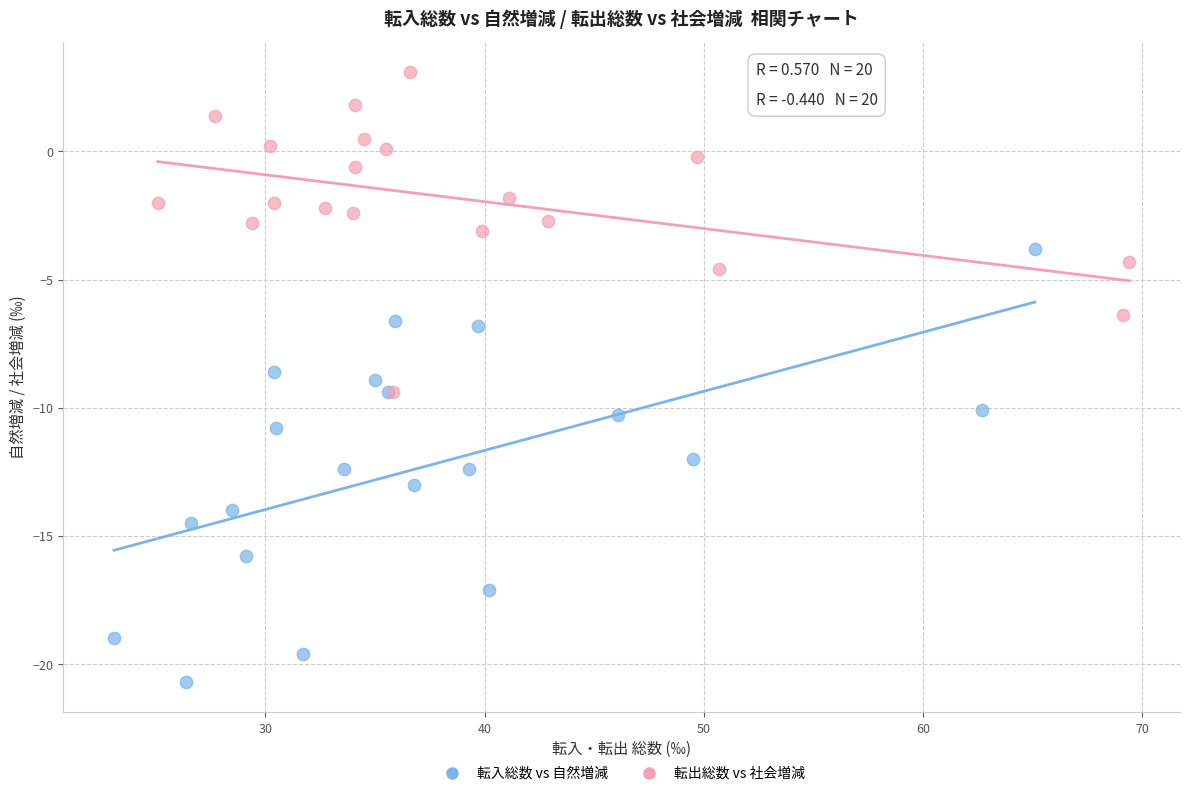

Which series contains the highest Y value?

転出総数 vs 社会増減